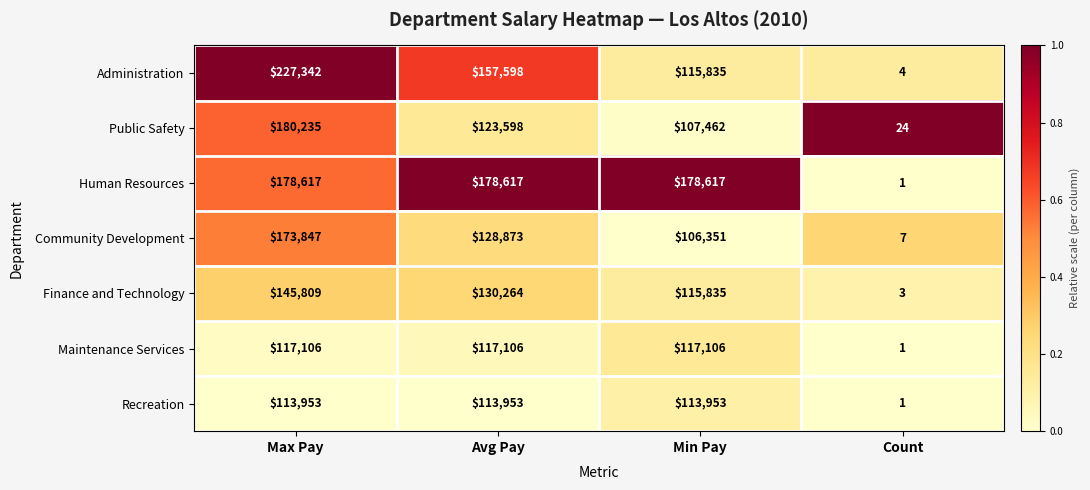

List the series in order of their peak value, highest first.

Administration, Public Safety, Human Resources, Community Development, Finance and Technology, Maintenance Services, Recreation